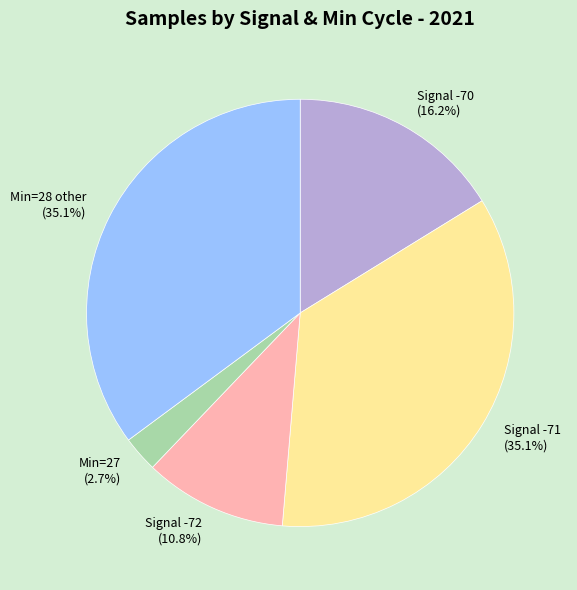

To the nearest percent, what is the average slice percentage?

20%